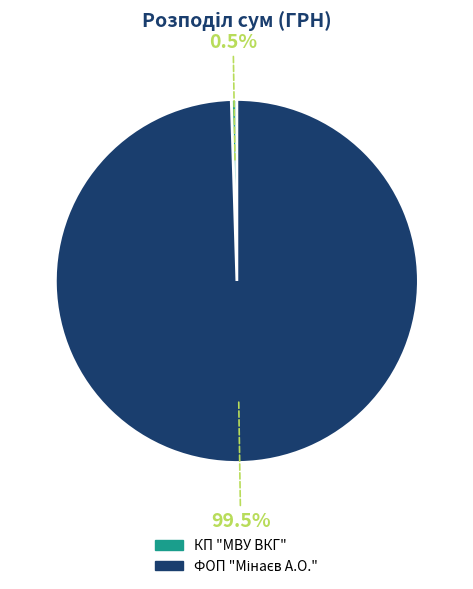

What is the smallest slice in the pie chart?

КП "МВУ ВКГ"